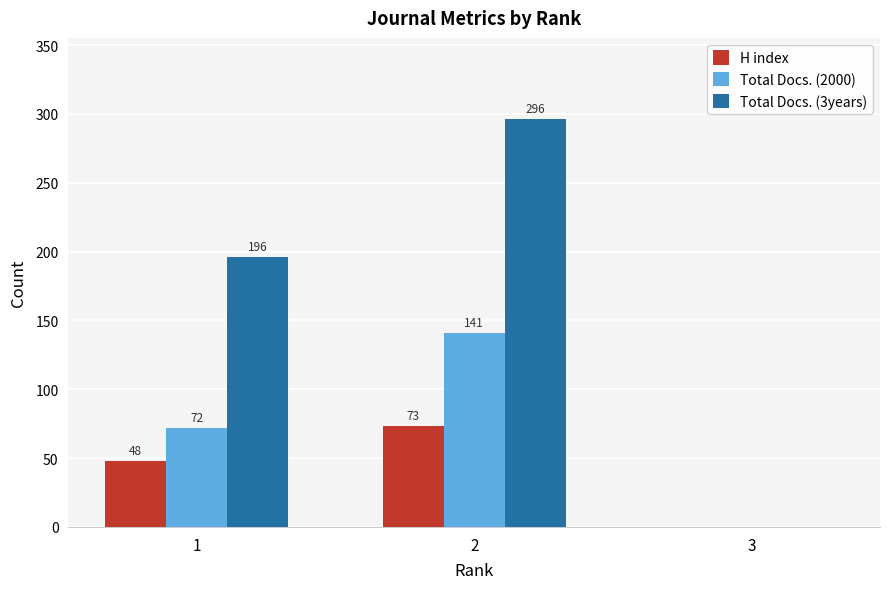

Reading right to left, extract all data points from this chart.

H index: 0	73	48
Total Docs. (2000): 0	141	72
Total Docs. (3years): 0	296	196